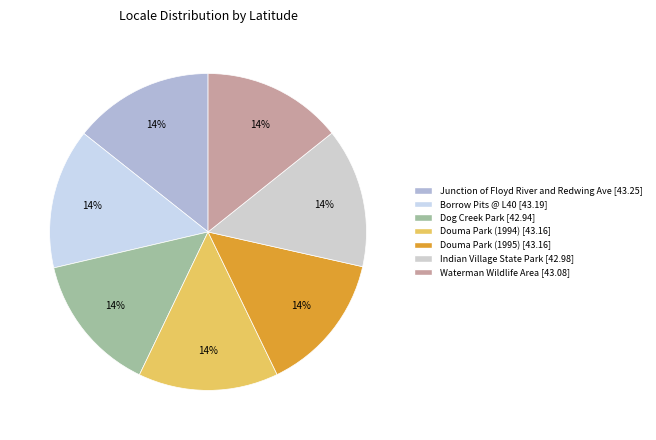

How many segments does this pie chart have?

7